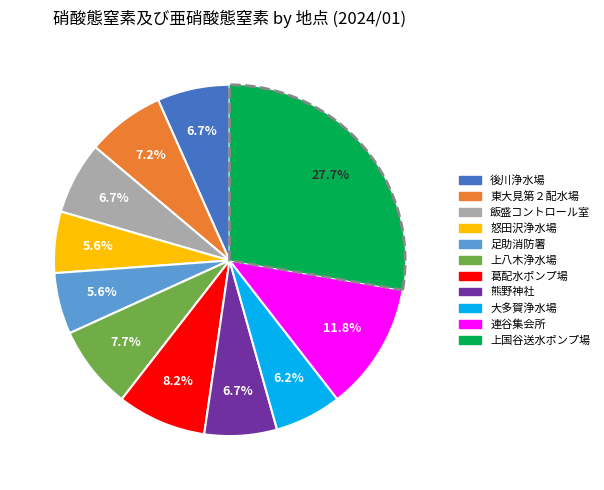

What percentage is the 足助消防署 slice, to the nearest percent?

6%